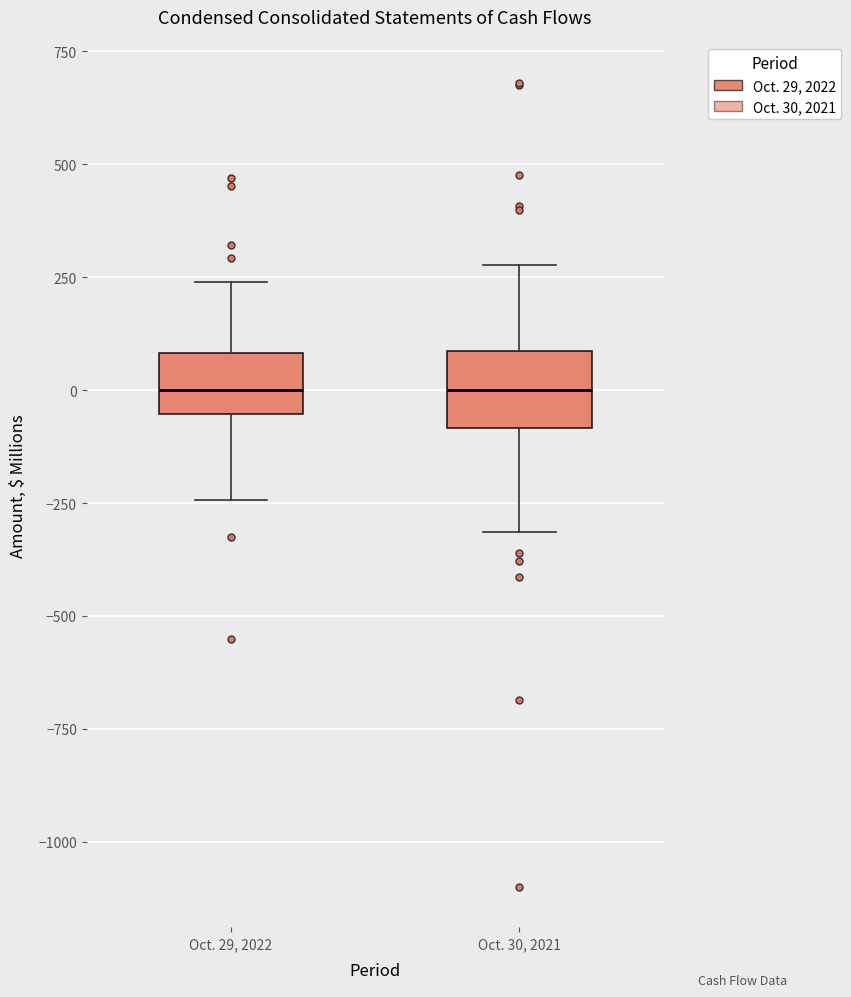

Reading left to right, read every box against the y-axis: the position of its median line, the range the box covers, and the ends of its whiskers. The values are not printed on the chart, so give them approximately, as read against the axis.

Oct. 29, 2022: median 0, box -50 to 100, whiskers -250 to 250
Oct. 30, 2021: median 0, box -100 to 100, whiskers -300 to 300